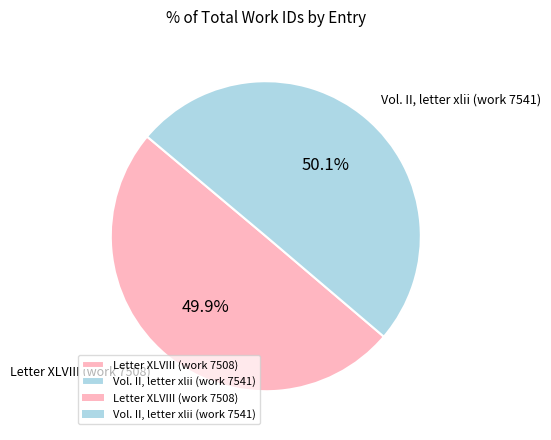

To the nearest percent, what is the average slice percentage?

50%